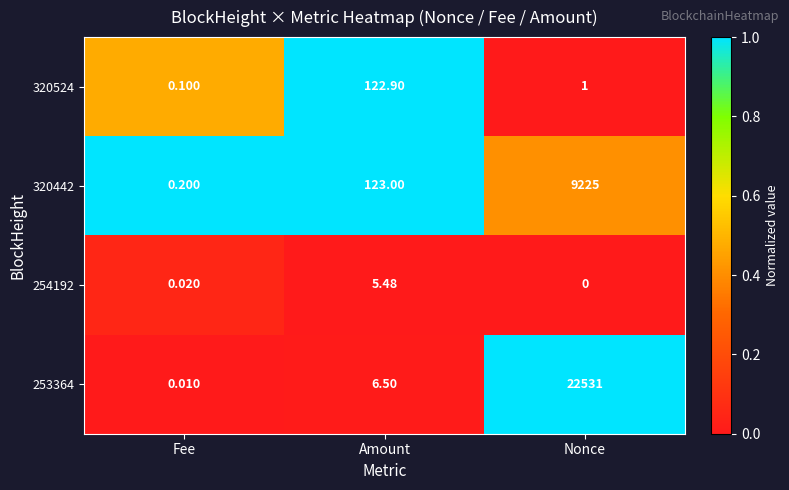

What is the difference between the highest and lowest values at Fee?

0.2